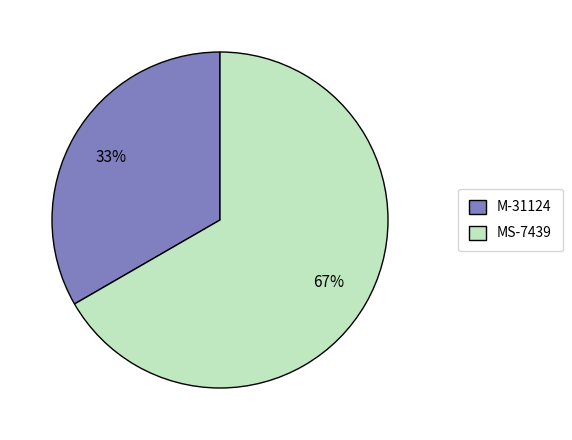

Which slice is the largest?

MS-7439